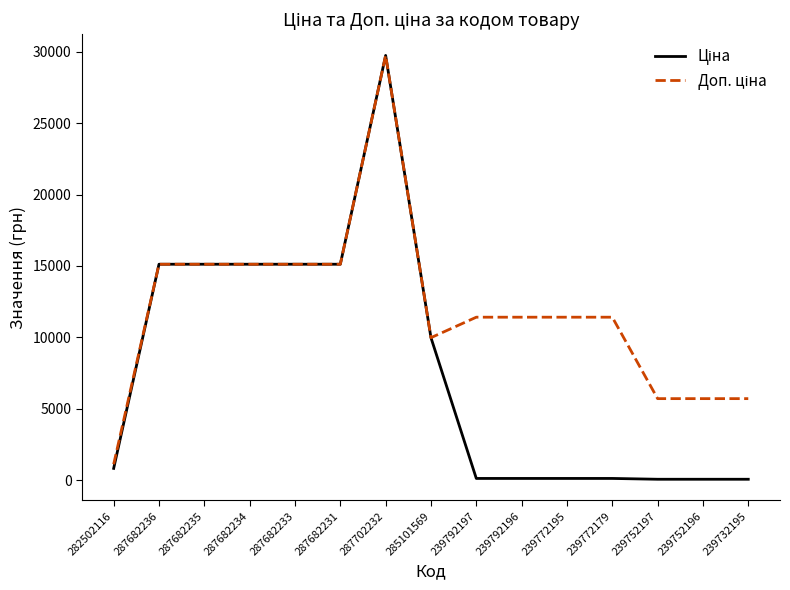

At which category is the sum across all series the highest?

287702232